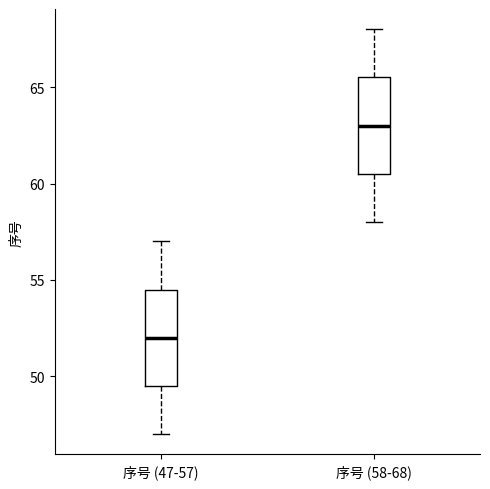

Reading left to right, transcribe this box plot: for each box, give where its median line is, the range the box spans, and where its two whiskers end, as read against the y-axis. The values are not printed on the chart, so give them approximately, as read against the axis.

序号 (47-57): median 52.0, box 49.5 to 54.5, whiskers 47.0 to 57.0
序号 (58-68): median 63.0, box 60.5 to 65.5, whiskers 58.0 to 68.0